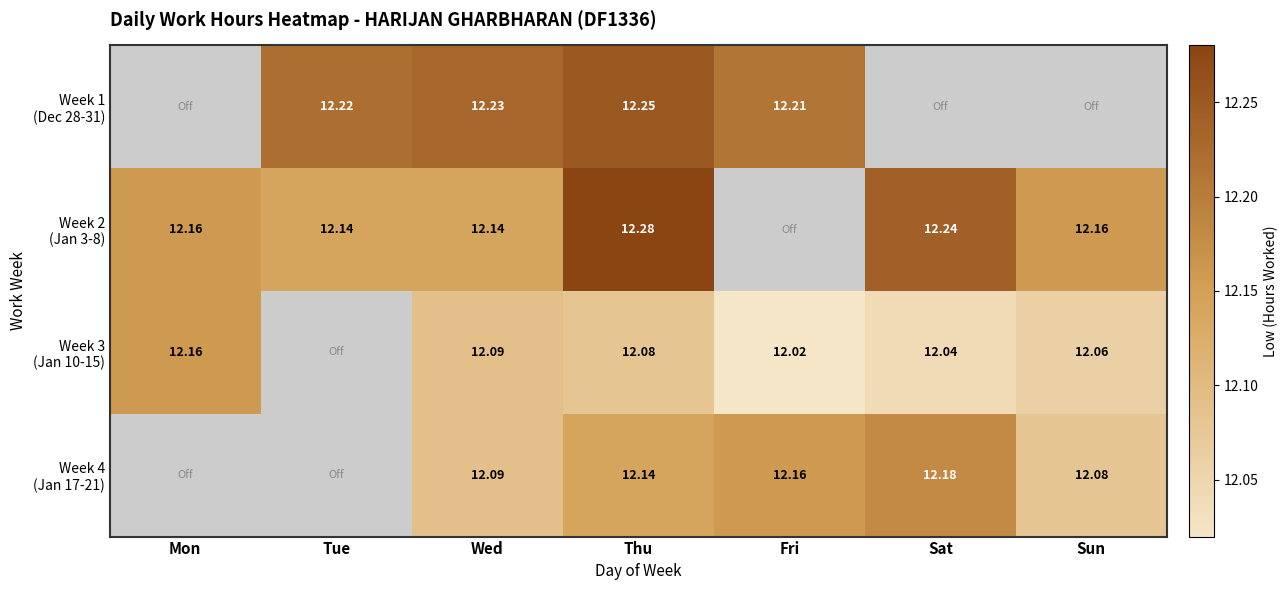

What is the difference between the maximum and minimum values in the Week 2 (Jan 3-8) series?

0.1